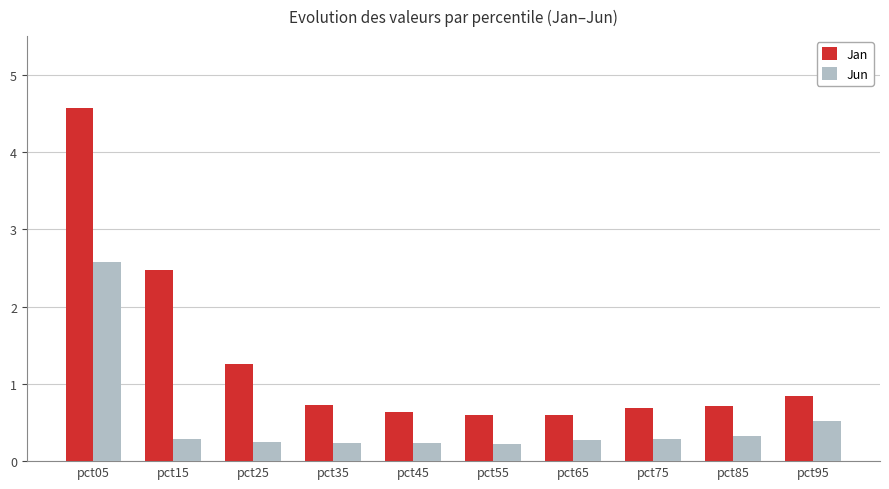

Does the chart contain stacked bars?

No